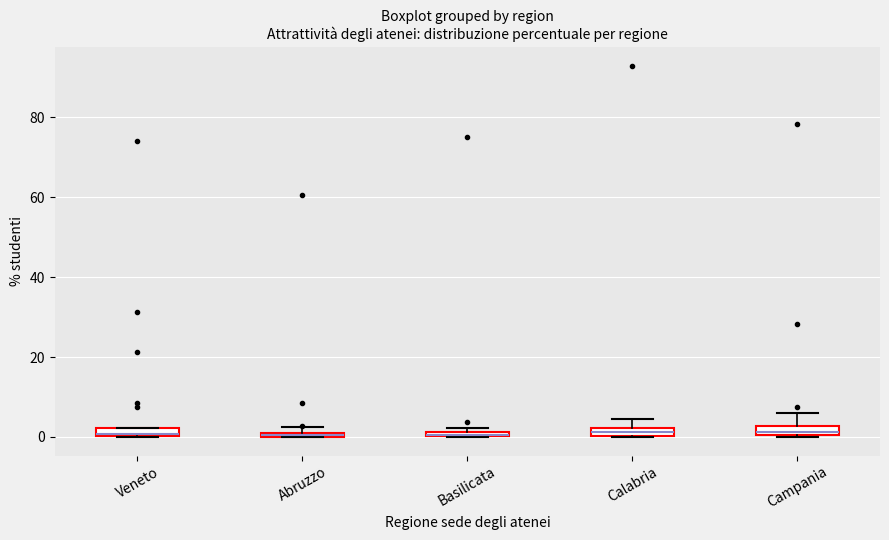

Where is the lower edge of the box for Calabria on the y-axis? The values are not printed on the chart, so give them approximately, as read against the axis.

0